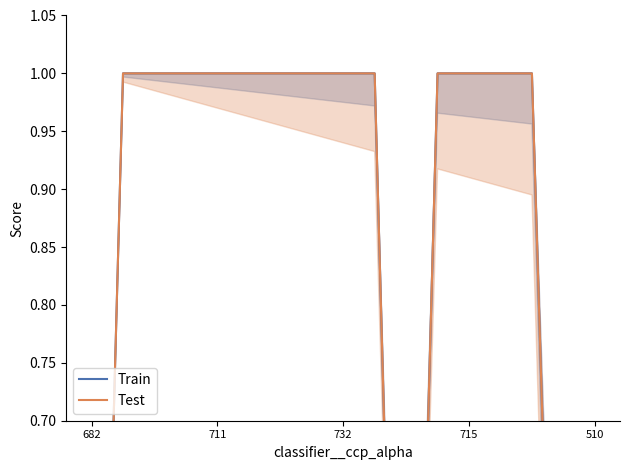

True or false: Test has a value of 1.0 at 5.

True